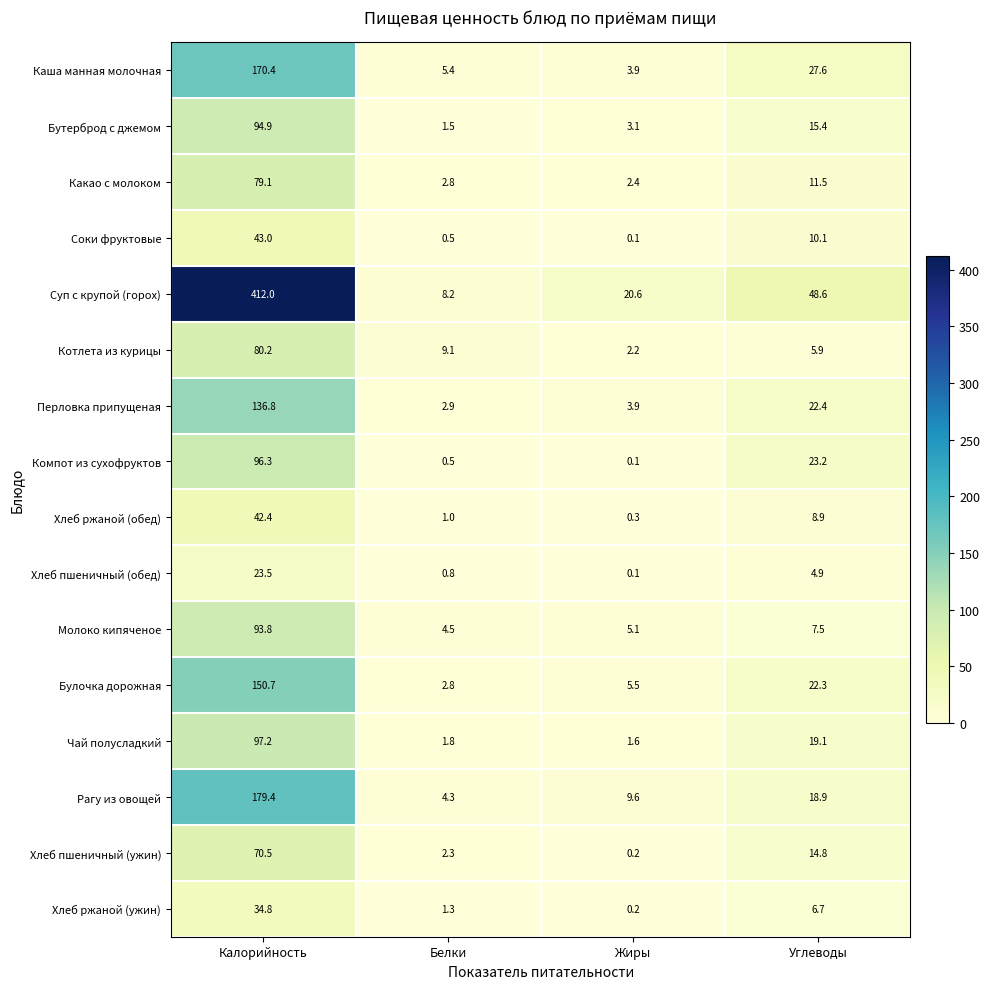

Rank the series by their maximum value, from lowest to highest.

Хлеб пшеничный (обед), Хлеб ржаной (ужин), Хлеб ржаной (обед), Соки фруктовые, Хлеб пшеничный (ужин), Какао с молоком, Котлета из курицы, Молоко кипяченое, Бутерброд с джемом, Компот из сухофруктов, Чай полусладкий, Перловка припущеная, Булочка дорожная, Каша манная молочная, Рагу из овощей, Суп с крупой (горох)